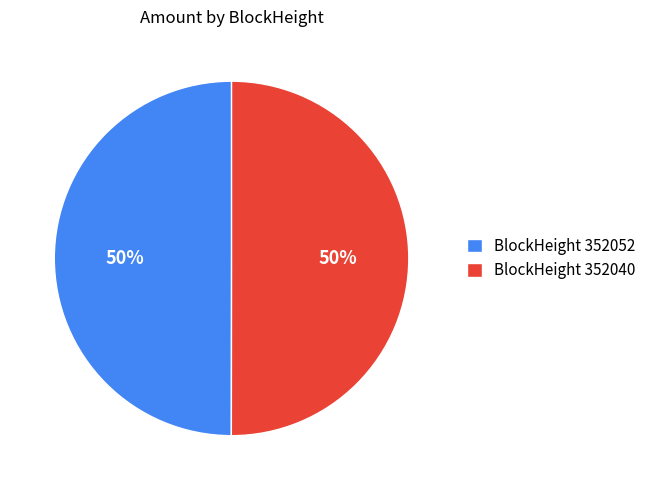

To the nearest percent, what is the average slice percentage?

50%